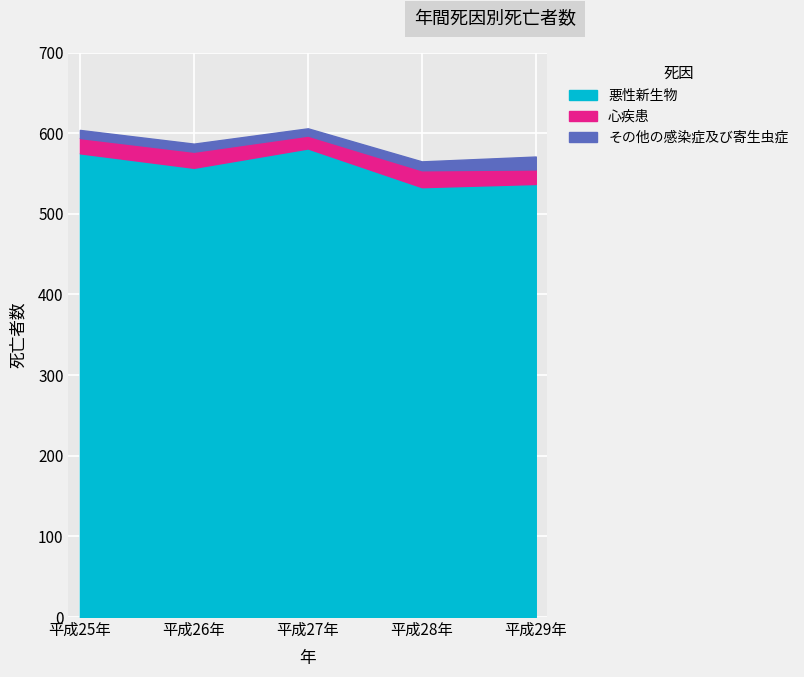

Which category has the highest value across all series?

平成27年